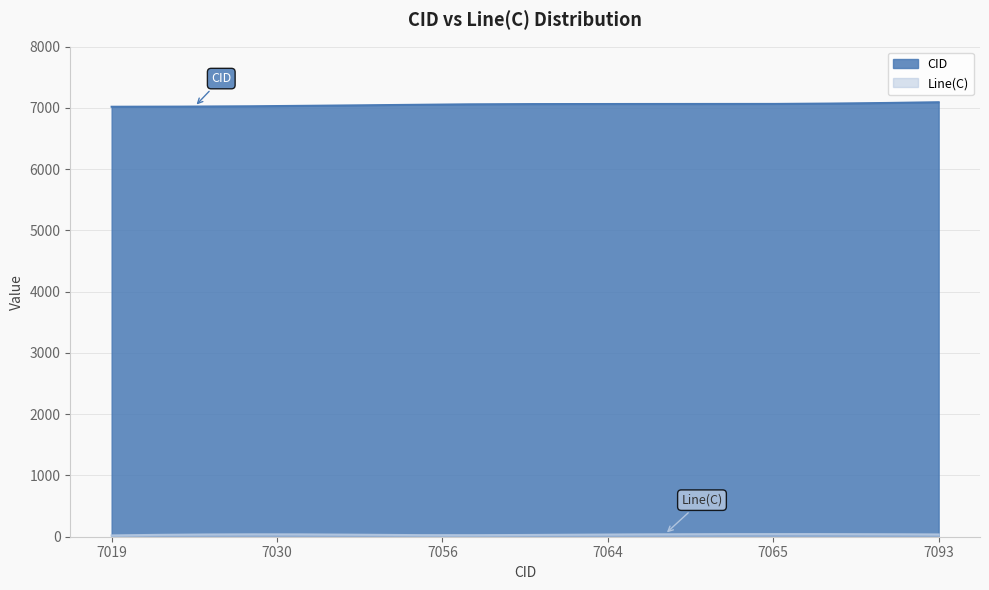

What is the value of the CID point at the 4th from the left?

7064